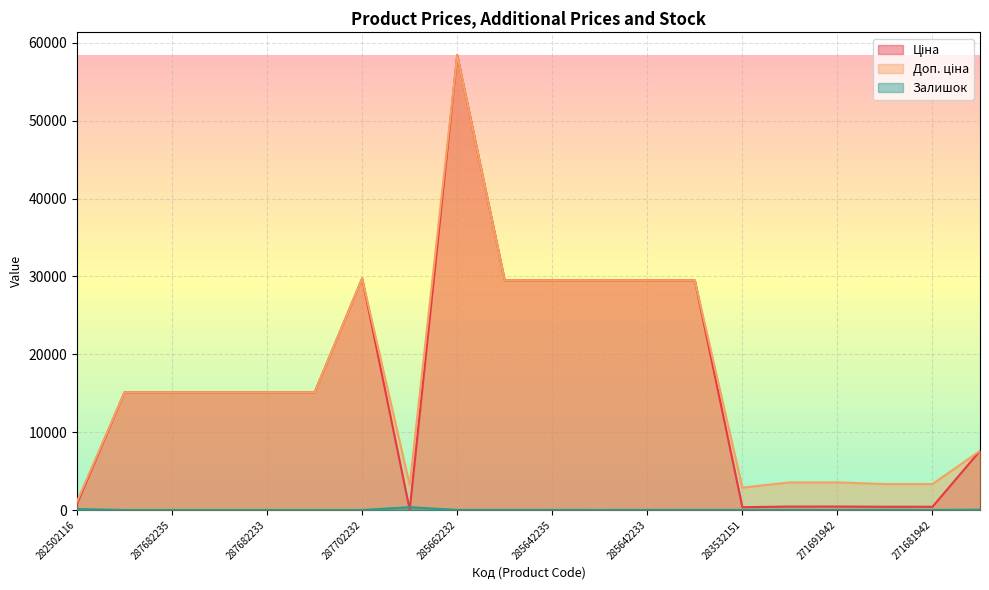

What is the difference between the second highest and second lowest values in the Ціна series?

29387.4